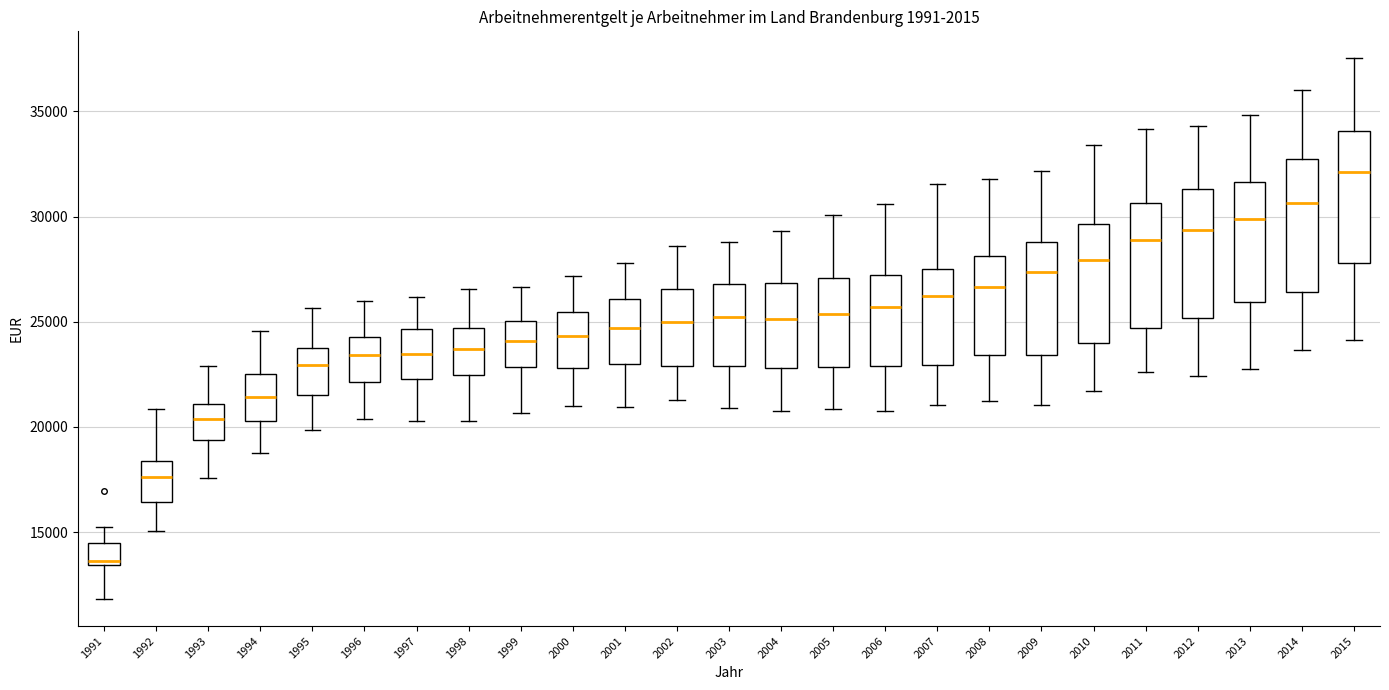

Which box has the highest median line?

2015